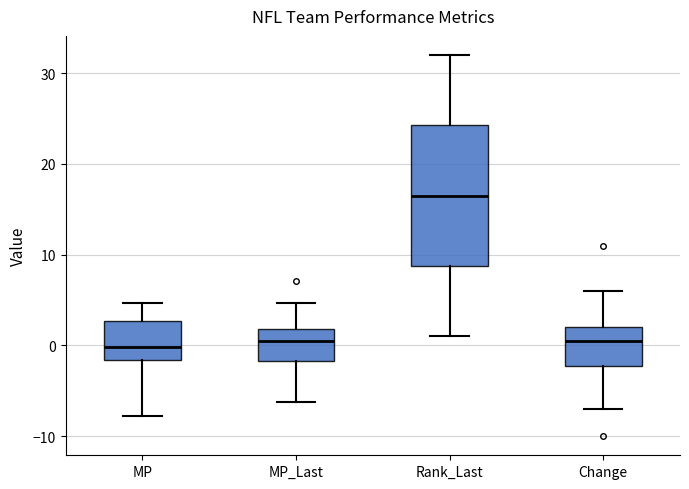

Where is the lower edge of the box for Rank_Last on the y-axis? The values are not printed on the chart, so give them approximately, as read against the axis.

9